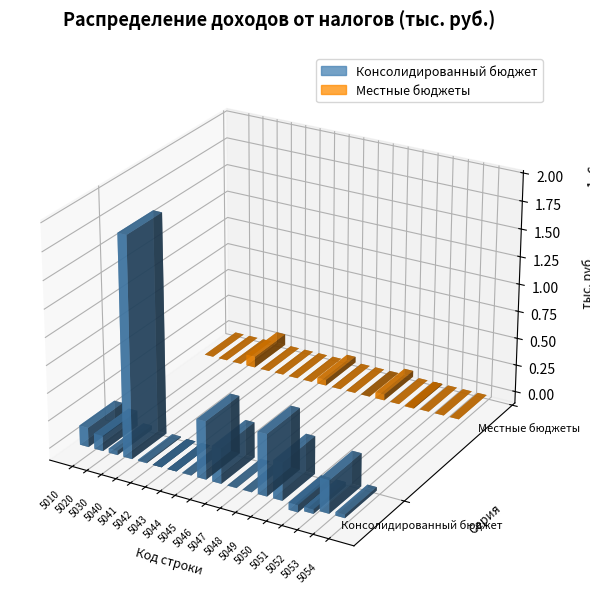

What is the smallest value displayed?

-64663